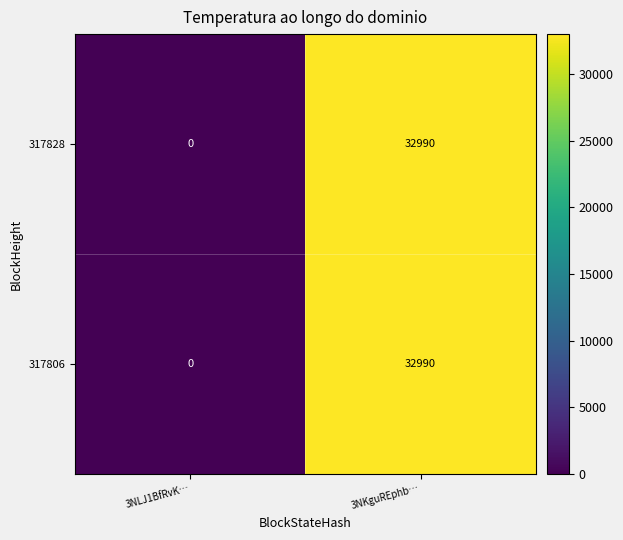

At which category is the sum across all series the highest?

3NKguREphb…